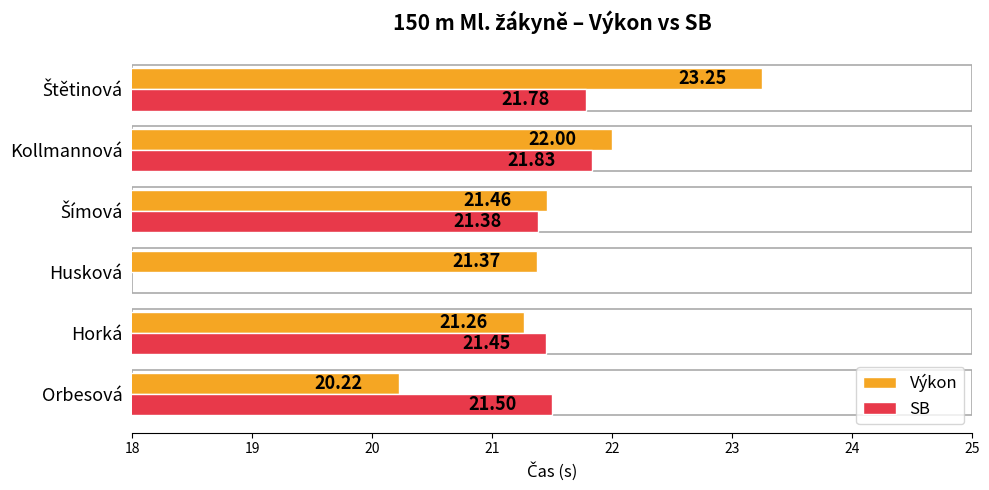

What is the average value of the Výkon series?

21.6